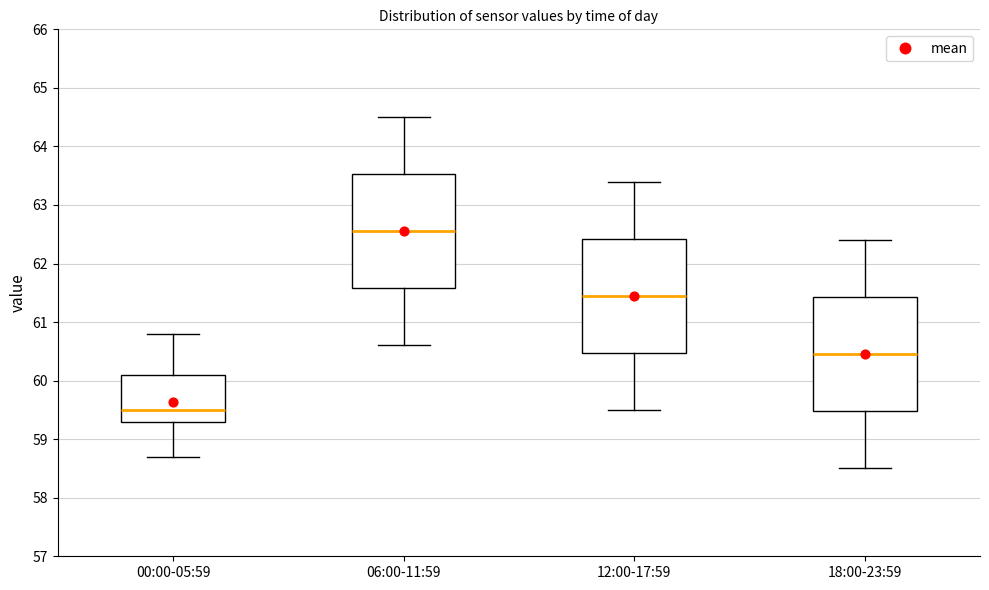

Where does the upper whisker of the box for 12:00-17:59 end on the y-axis? The values are not printed on the chart, so give them approximately, as read against the axis.

63.4